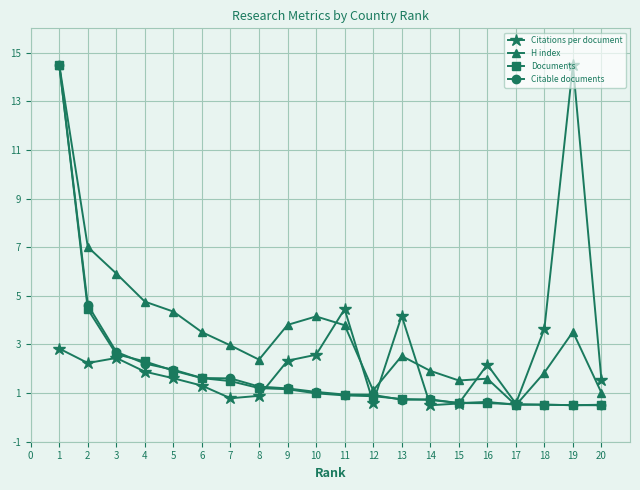

How many lines are shown in the chart?

4